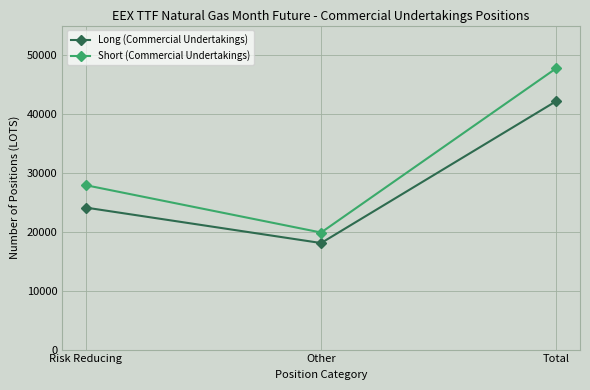

At which label does Long (Commercial Undertakings) reach its minimum?

Other